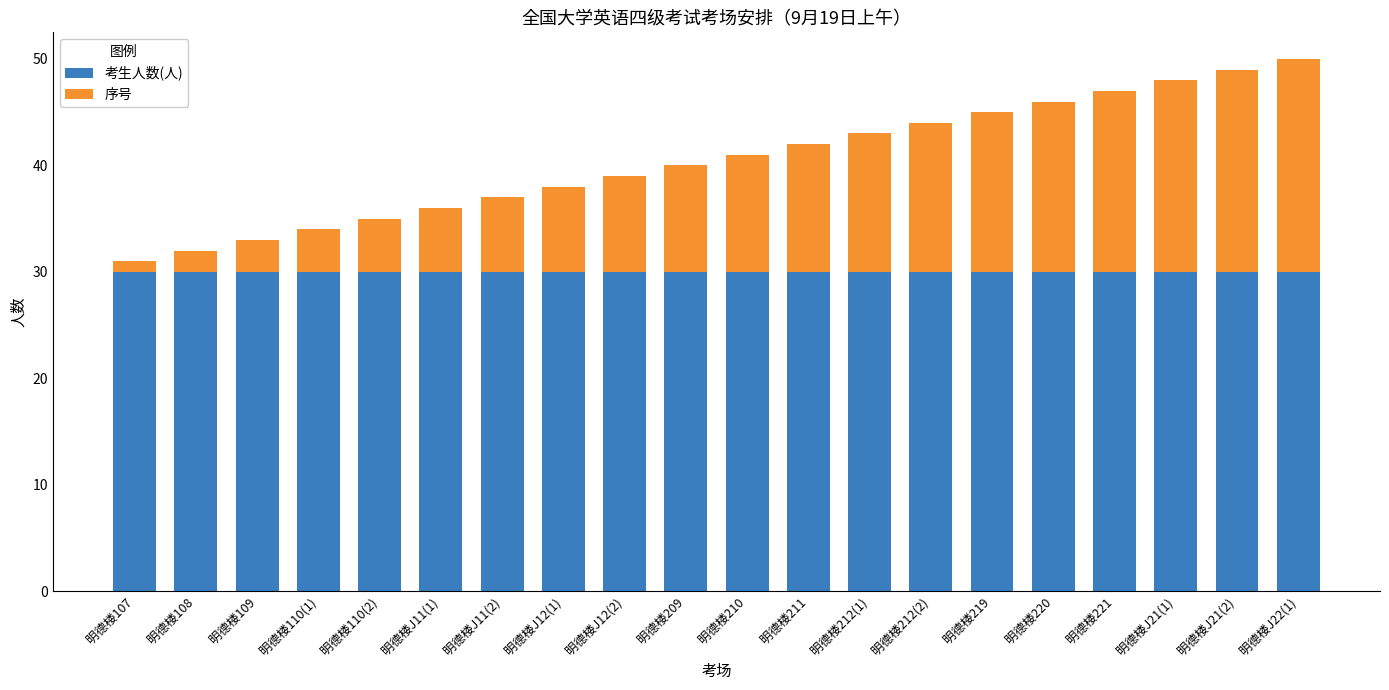

True or false: 考生人数(人) has a value of 45 at 明德楼209.

False